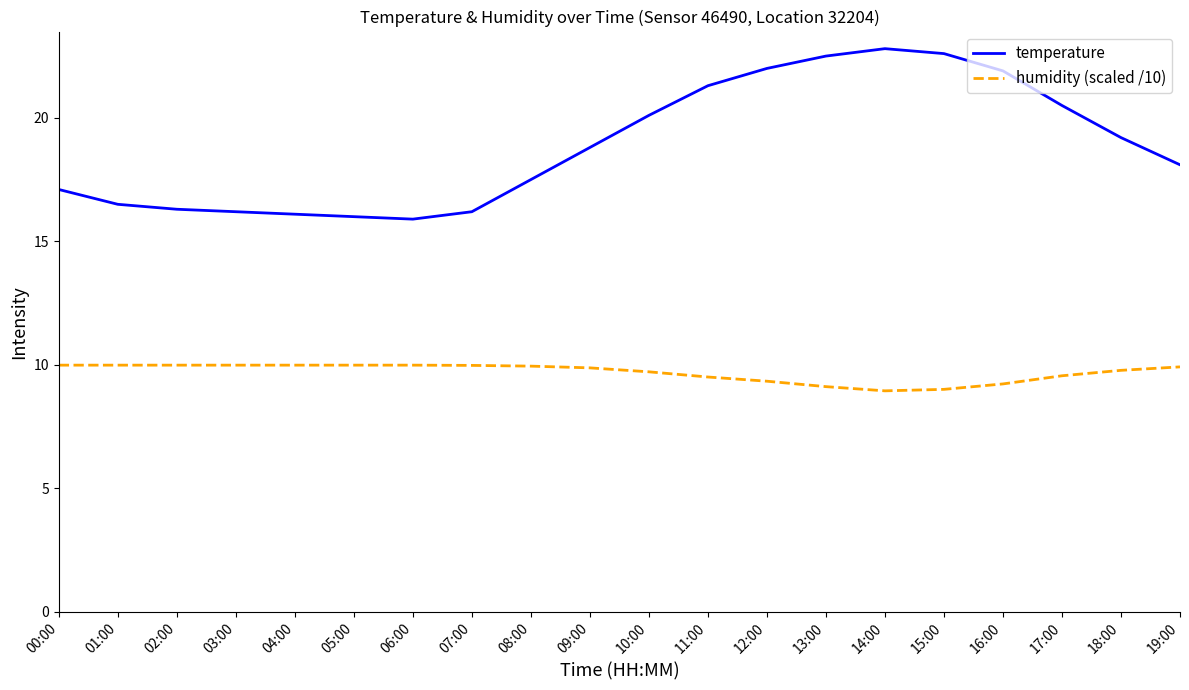

What is the sum of all humidity (scaled /10) values?

193.9